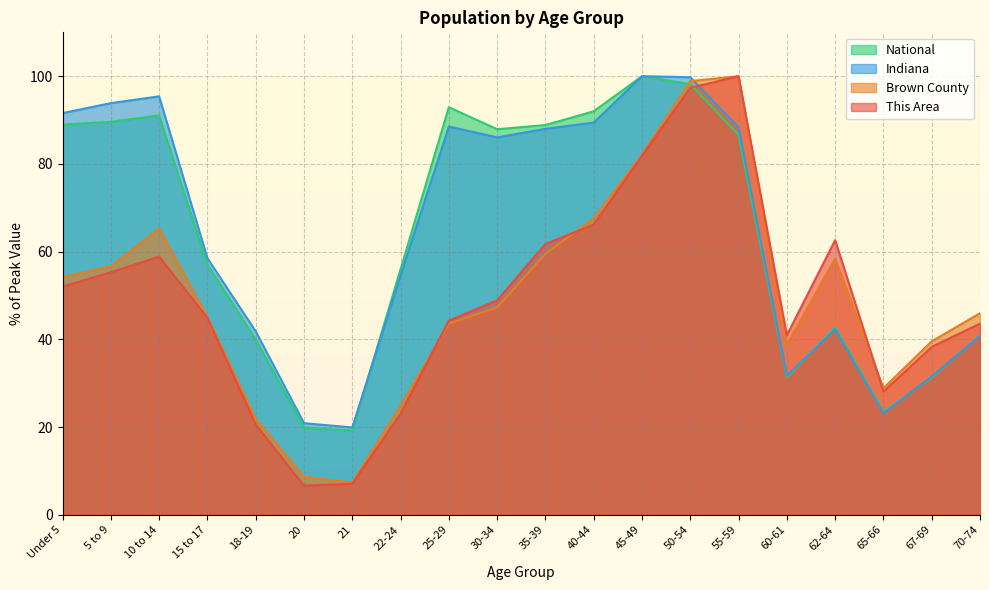

The value of National at 25-29 is 92.9. True or false?

True